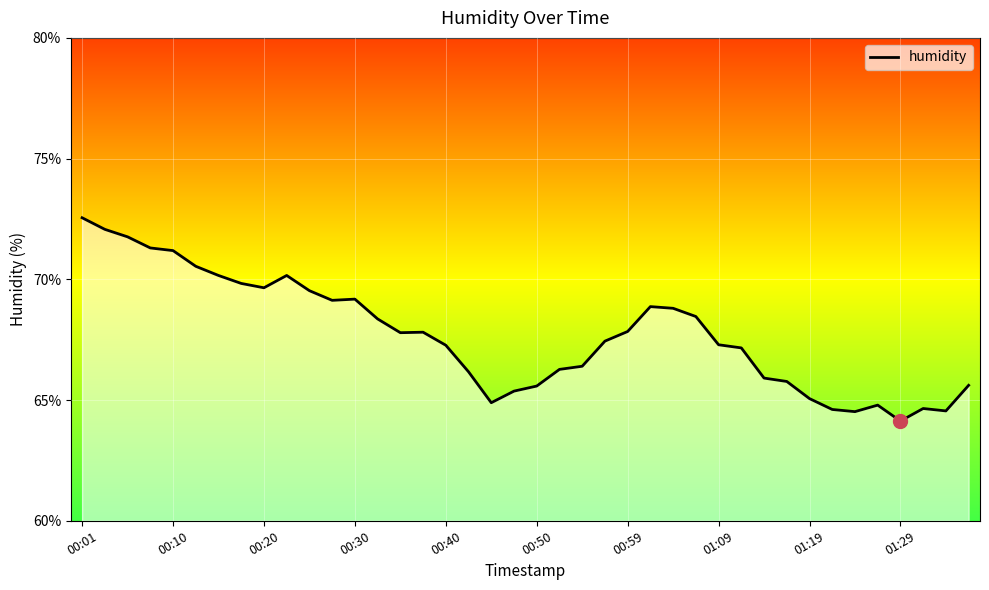

What is the minimum value shown in the chart?

64.1